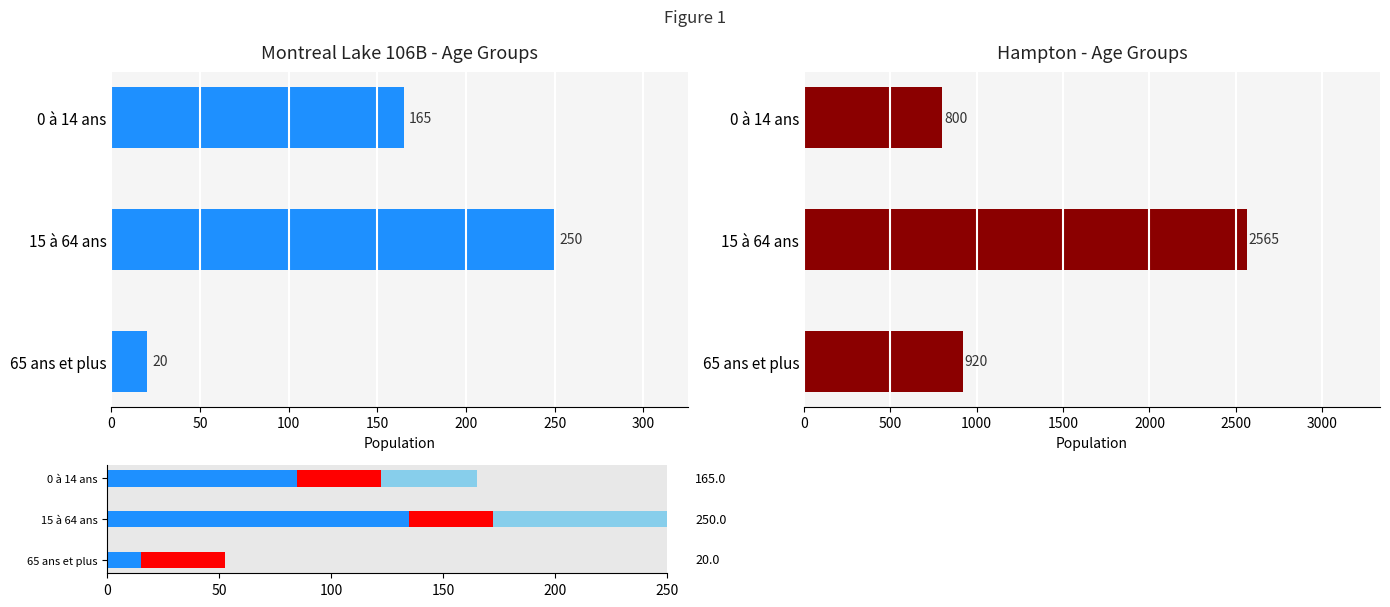

What is the total value across all series at 0 à 14 ans?

965